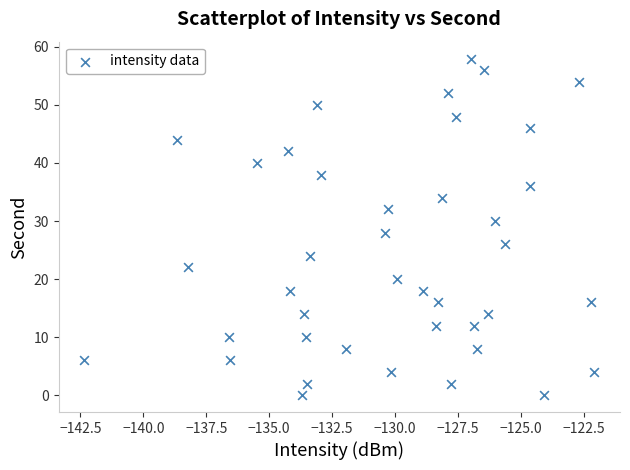

What is the range of Y values (max minus min)?

58